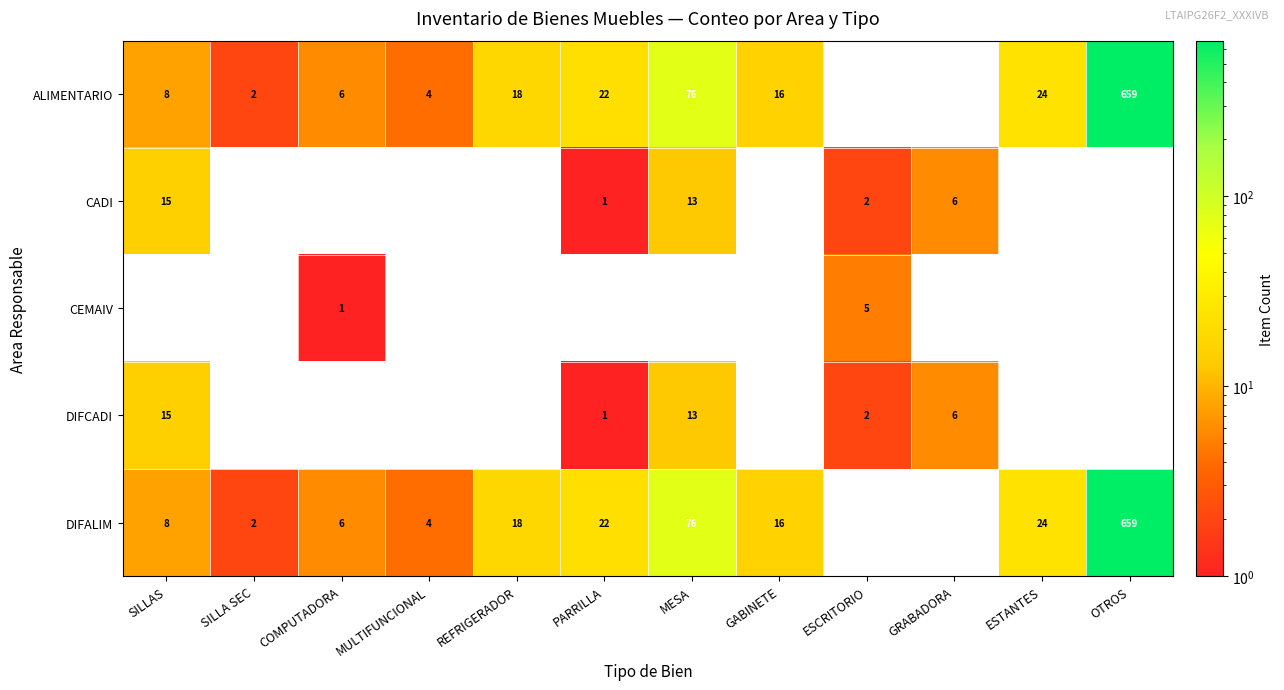

Count the number of categories in the chart.

12